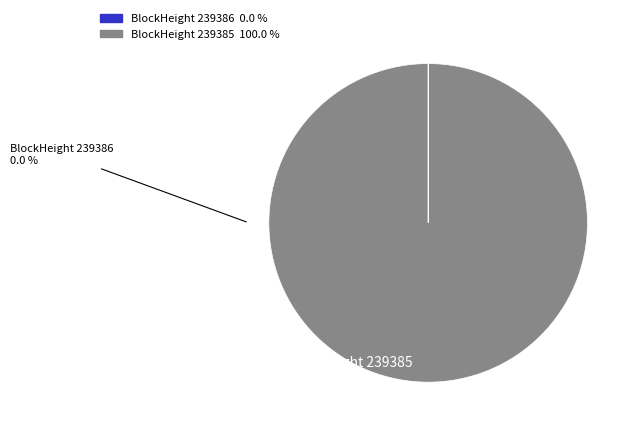

To the nearest percent, what is the average slice percentage?

50%